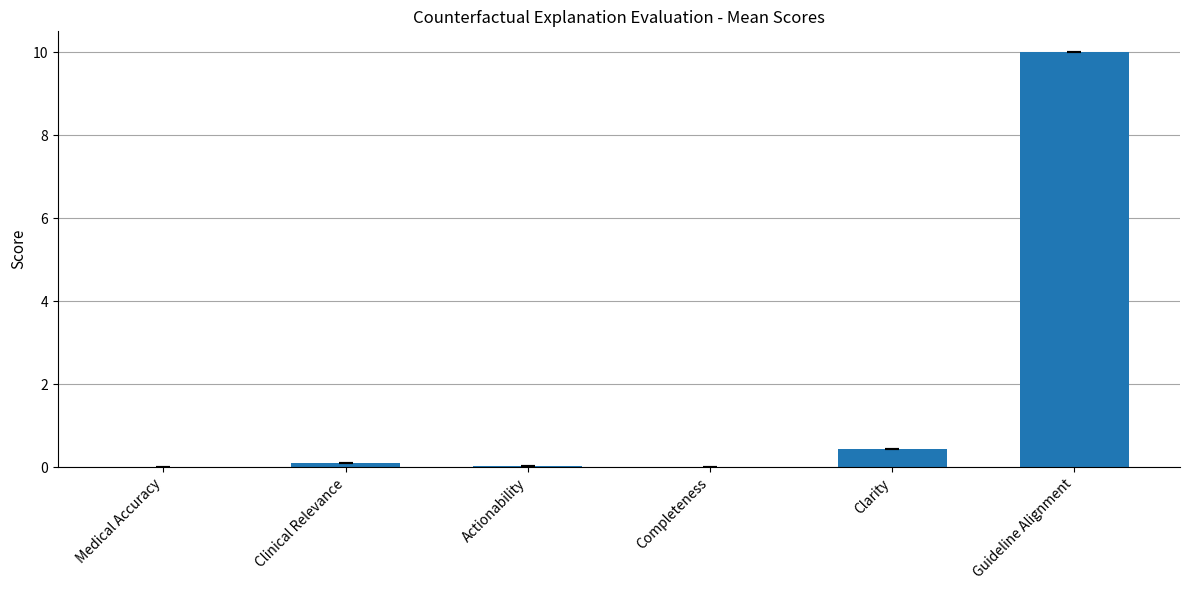

Is it true that the value at Guideline Alignment is 10.0?

True